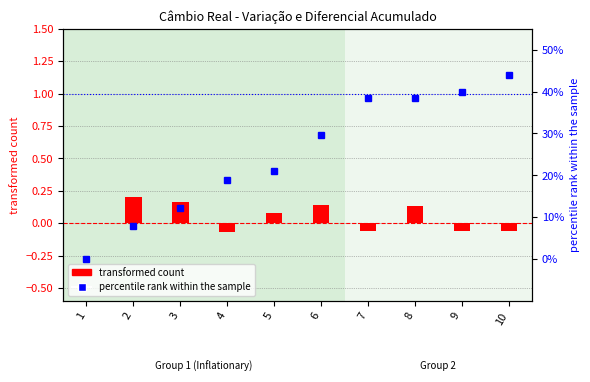

What is the greatest value displayed?

0.4